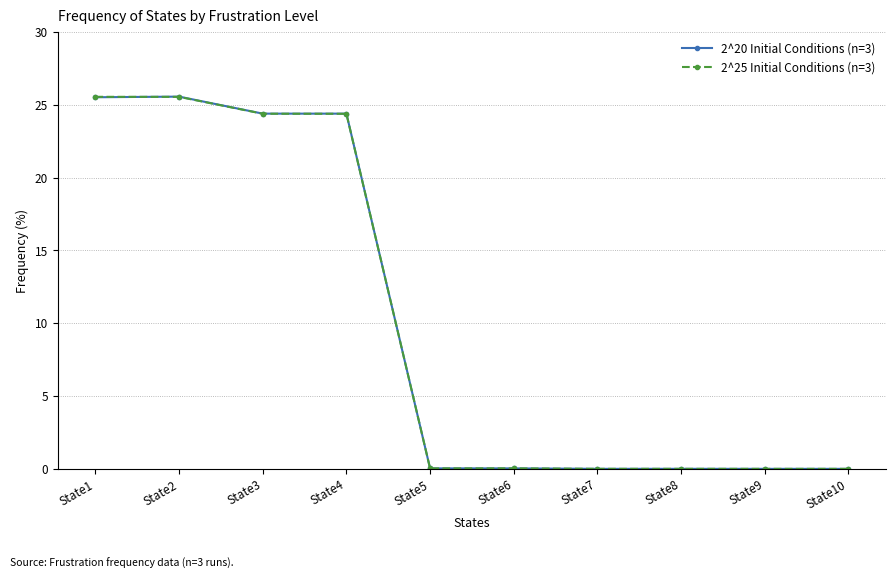

Between which two adjacent categories do 2^20 Initial Conditions (n=3) and 2^25 Initial Conditions (n=3) first intersect?

State1 and State2